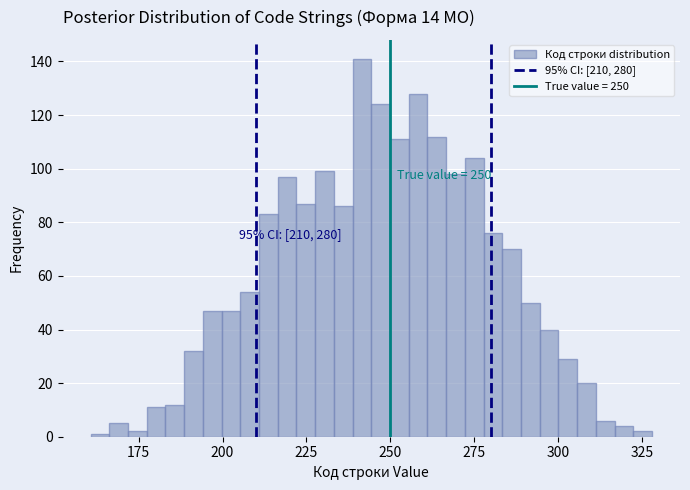

Read against the x-axis, roughly where is the centre of the tallest bar?

240